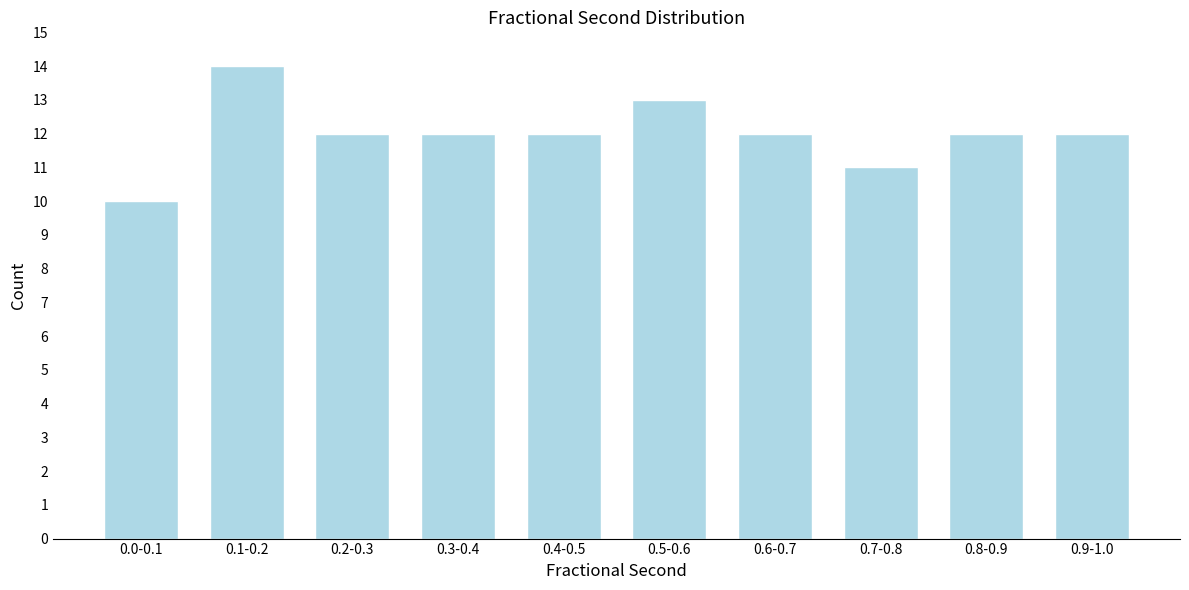

Reading left to right, what are all the values shown in this chart?

10	14	12	12	12	13	12	11	12	12